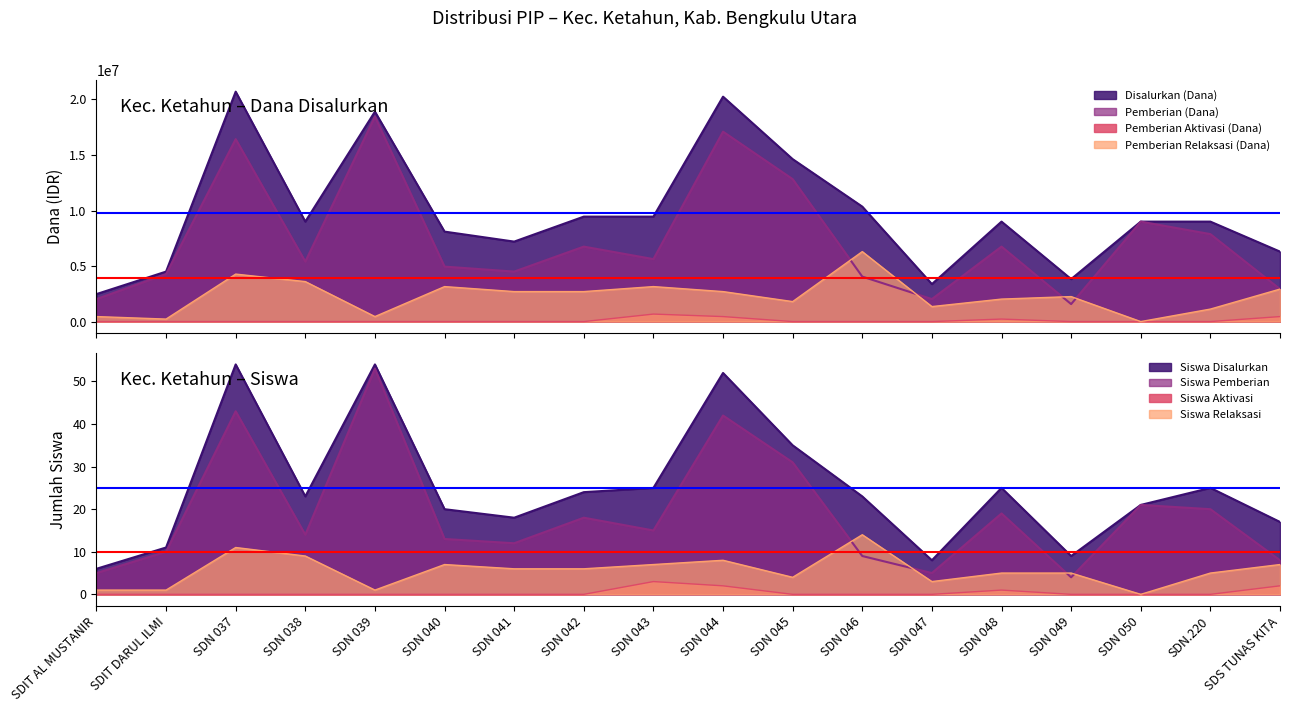

How many values in the Pemberian Relaksasi (Dana) series exceed 2700000?

6